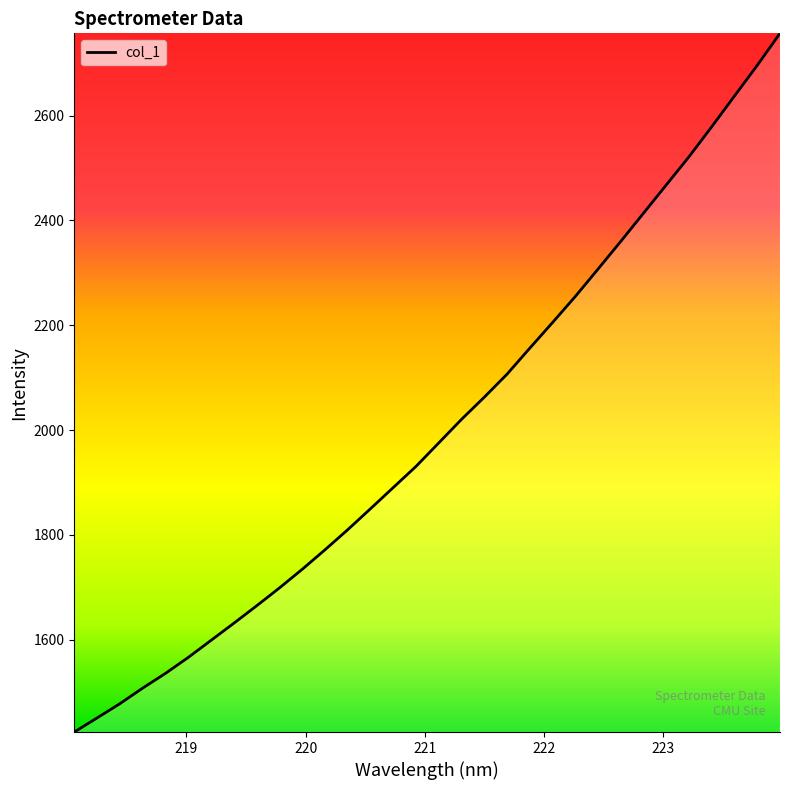

True or false: there are more than 1 points higher than both neighbors.

False